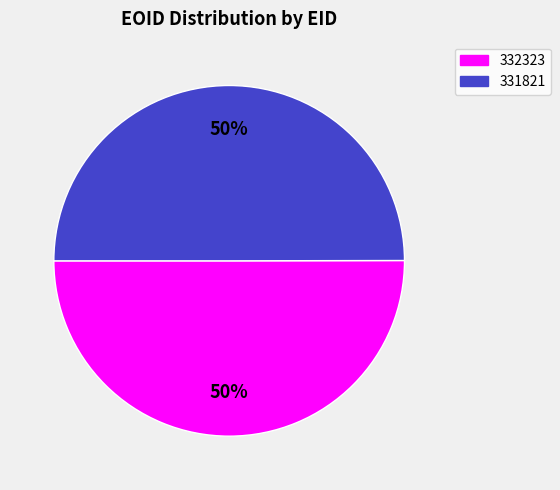

True or false: 332323 accounts for 50% of the total.

True